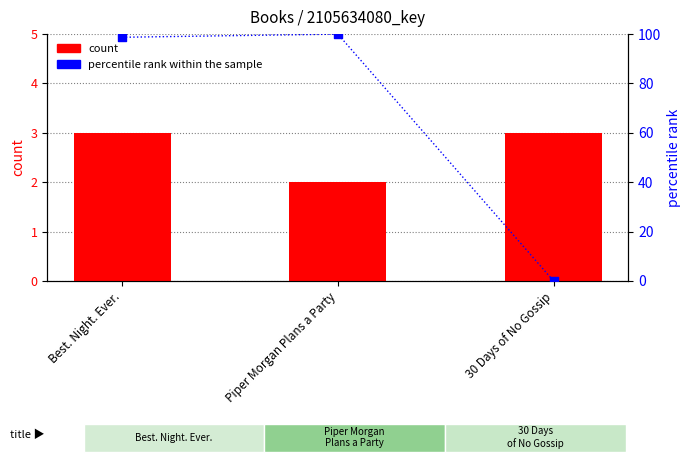

Is the value of count at Best. Night. Ever. greater than the value of percentile rank within the sample at 30 Days of No Gossip?

Yes